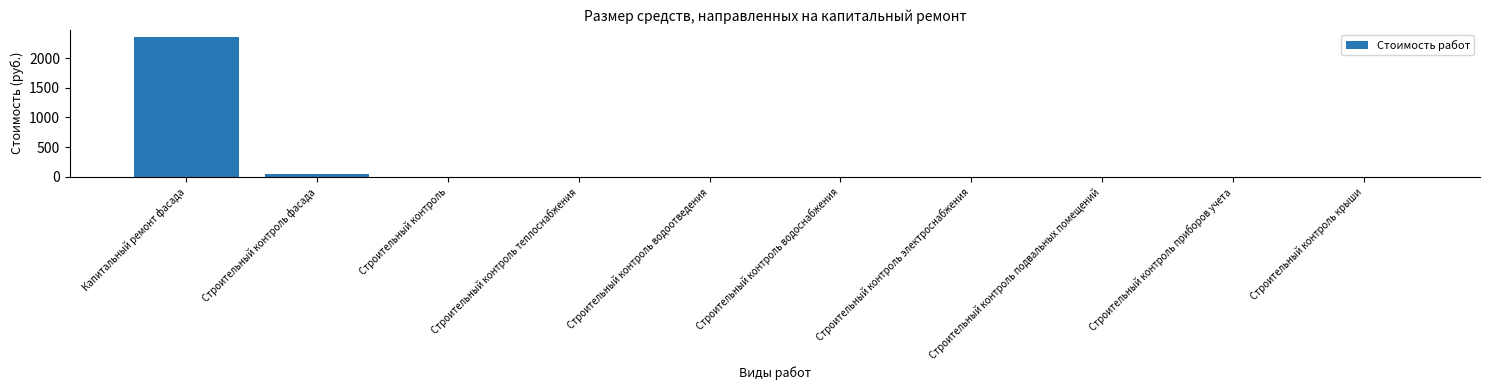

Does the chart contain stacked bars?

No